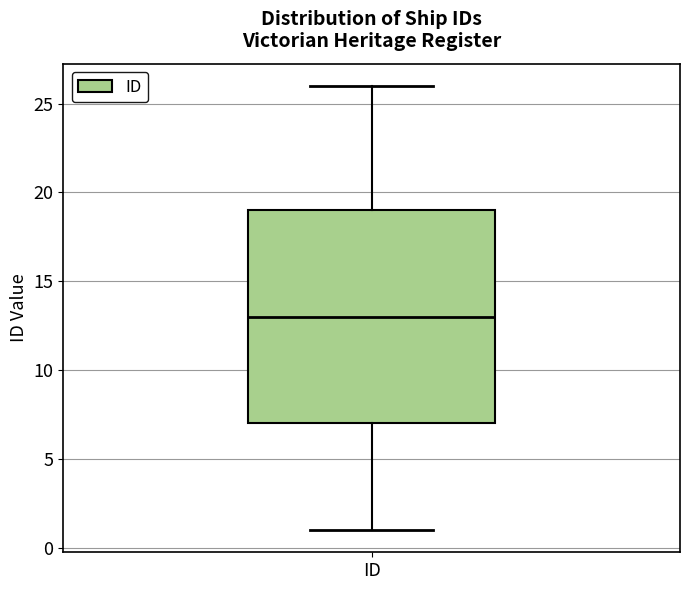

Read this box plot against the y-axis: the position of the median line, the range covered by the box, and the ends of both whiskers. The values are not printed on the chart, so give them approximately, as read against the axis.

median 13, box 7 to 19, whiskers 1 to 26